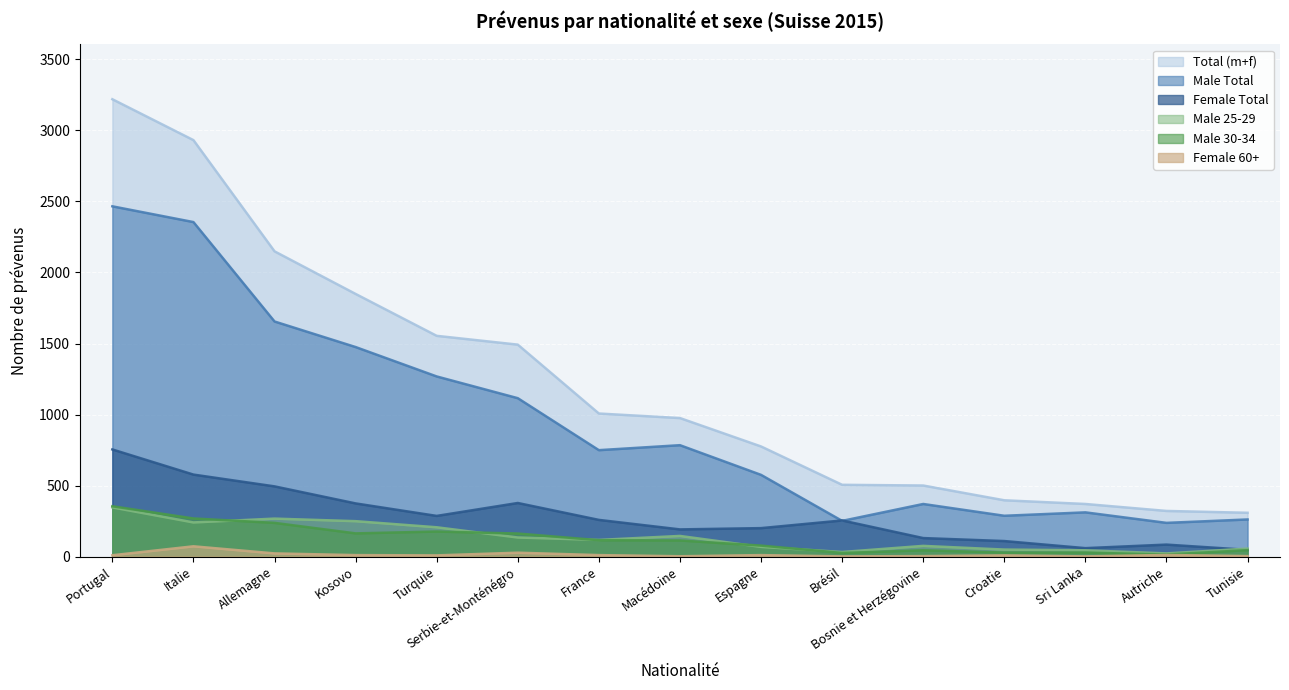

The Total (m+f) series shows 2149 at Allemagne. True or false?

True